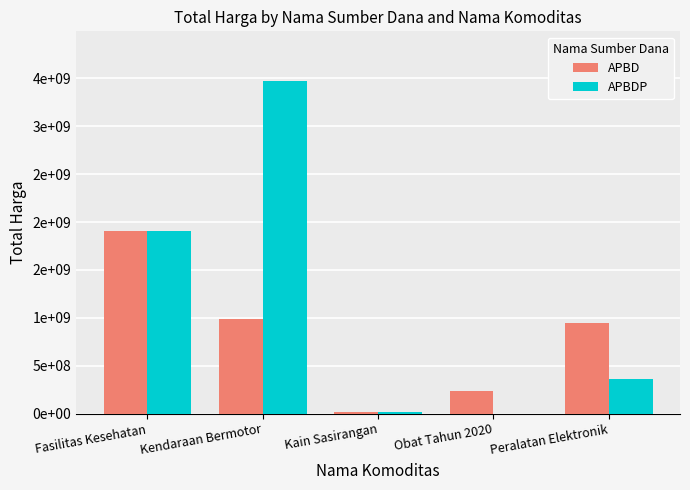

What is the total value across all series at Kendaraan Bermotor?

4456124000